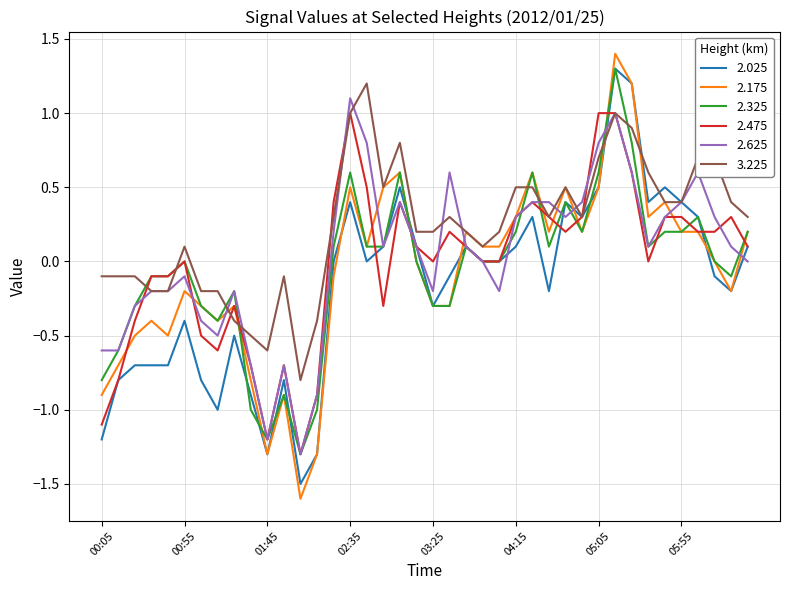

Which series has the widest spread of values?

2.175